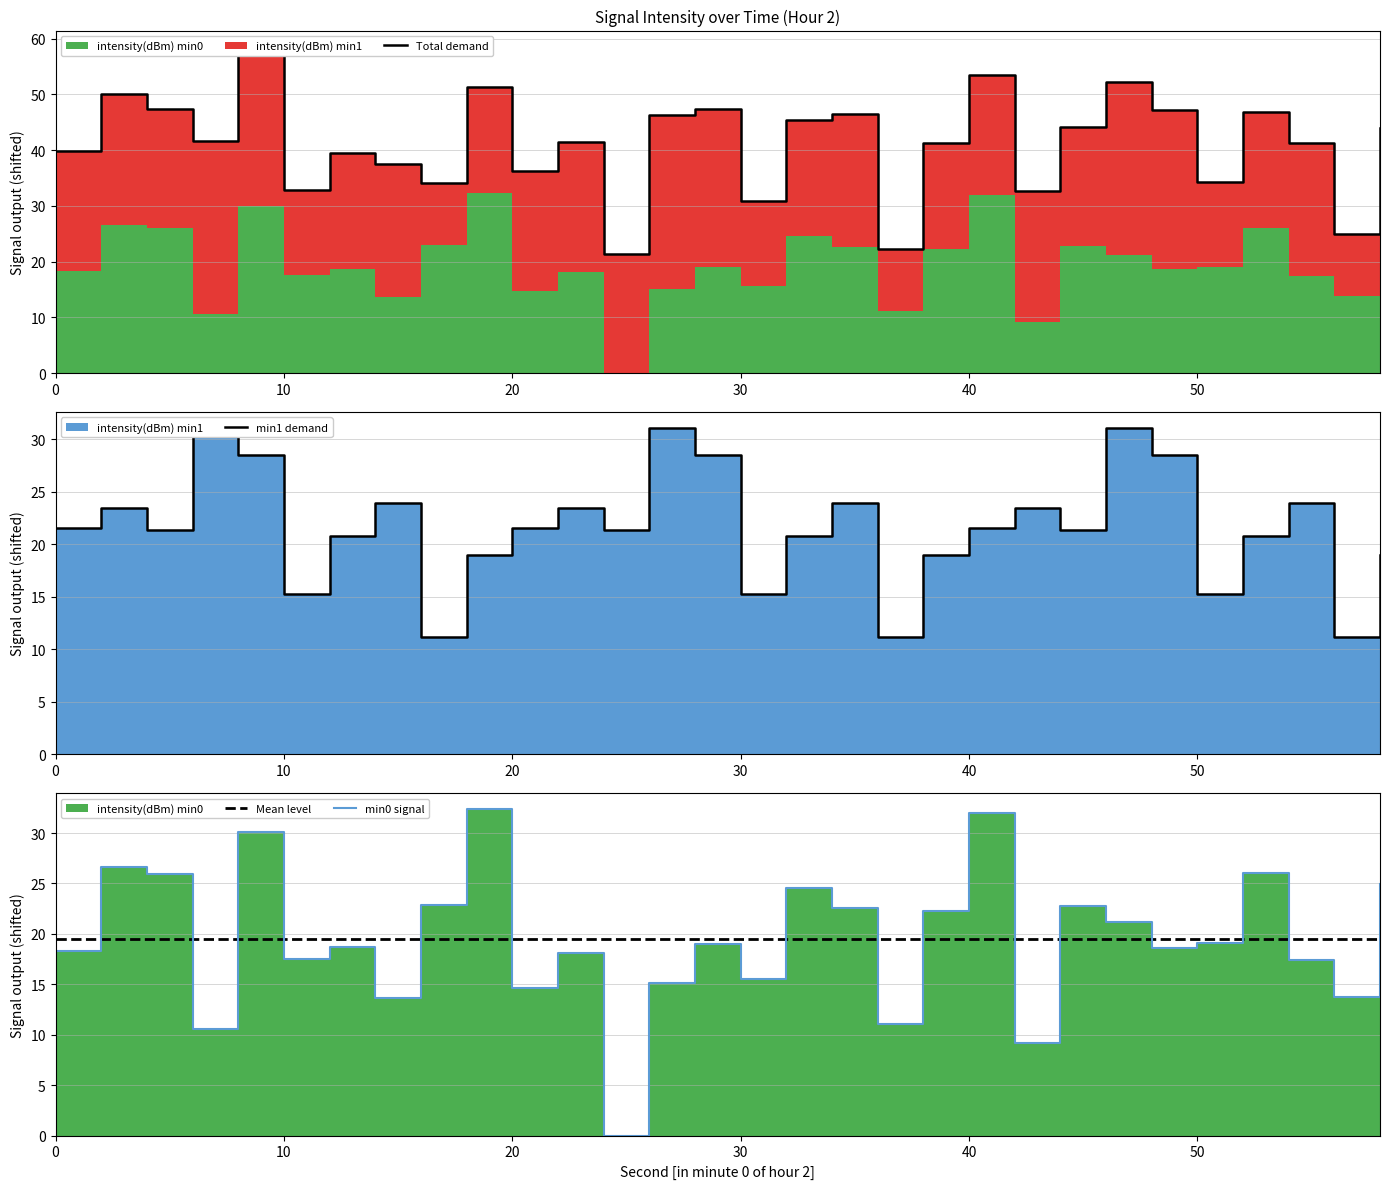

What is the maximum value for Total demand?

58.5